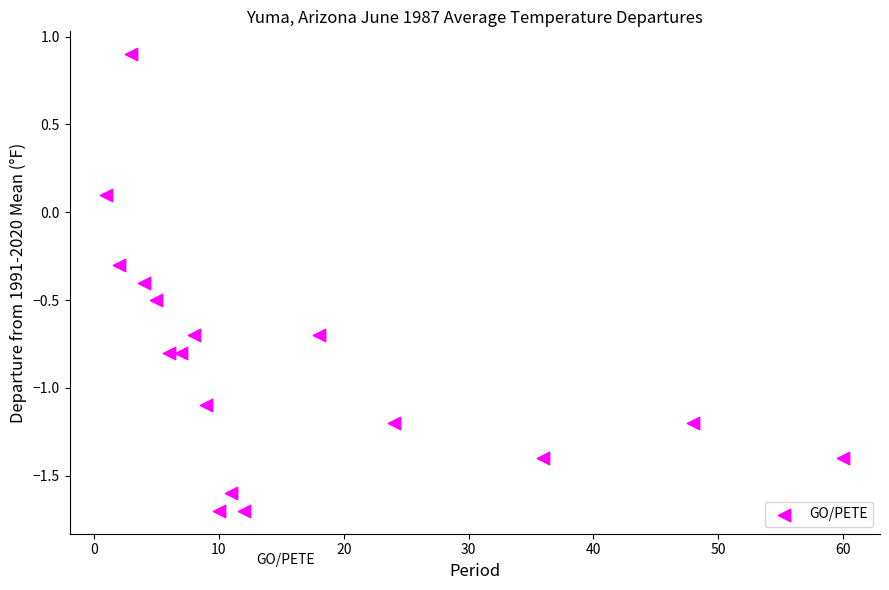

What is the range of Y values (max minus min)?

2.6